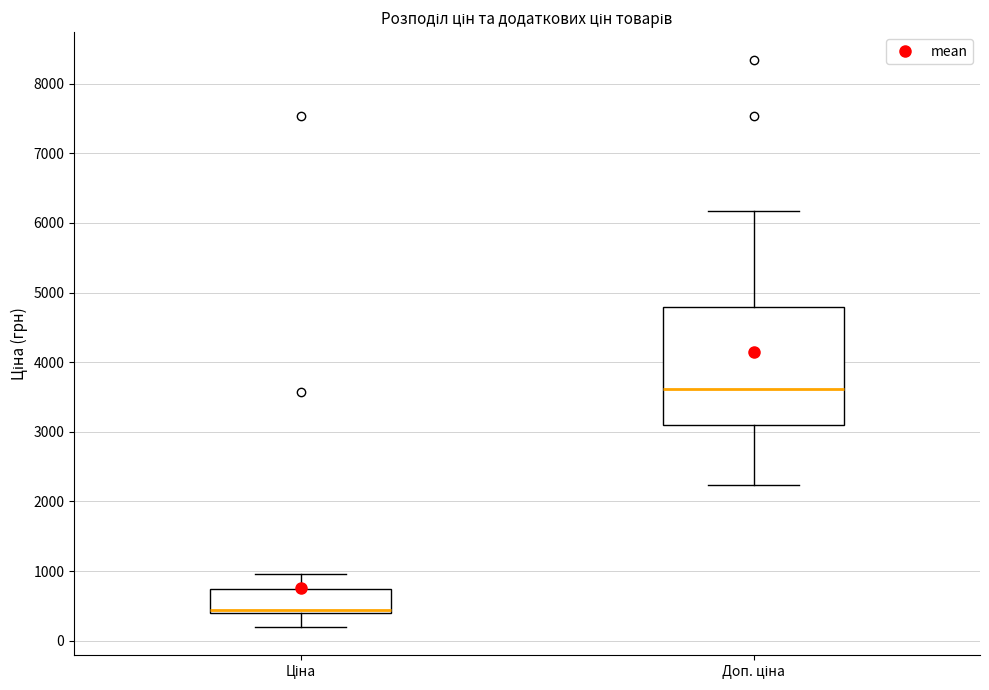

Which box is the tallest, from its lower edge to its upper edge?

Доп. ціна